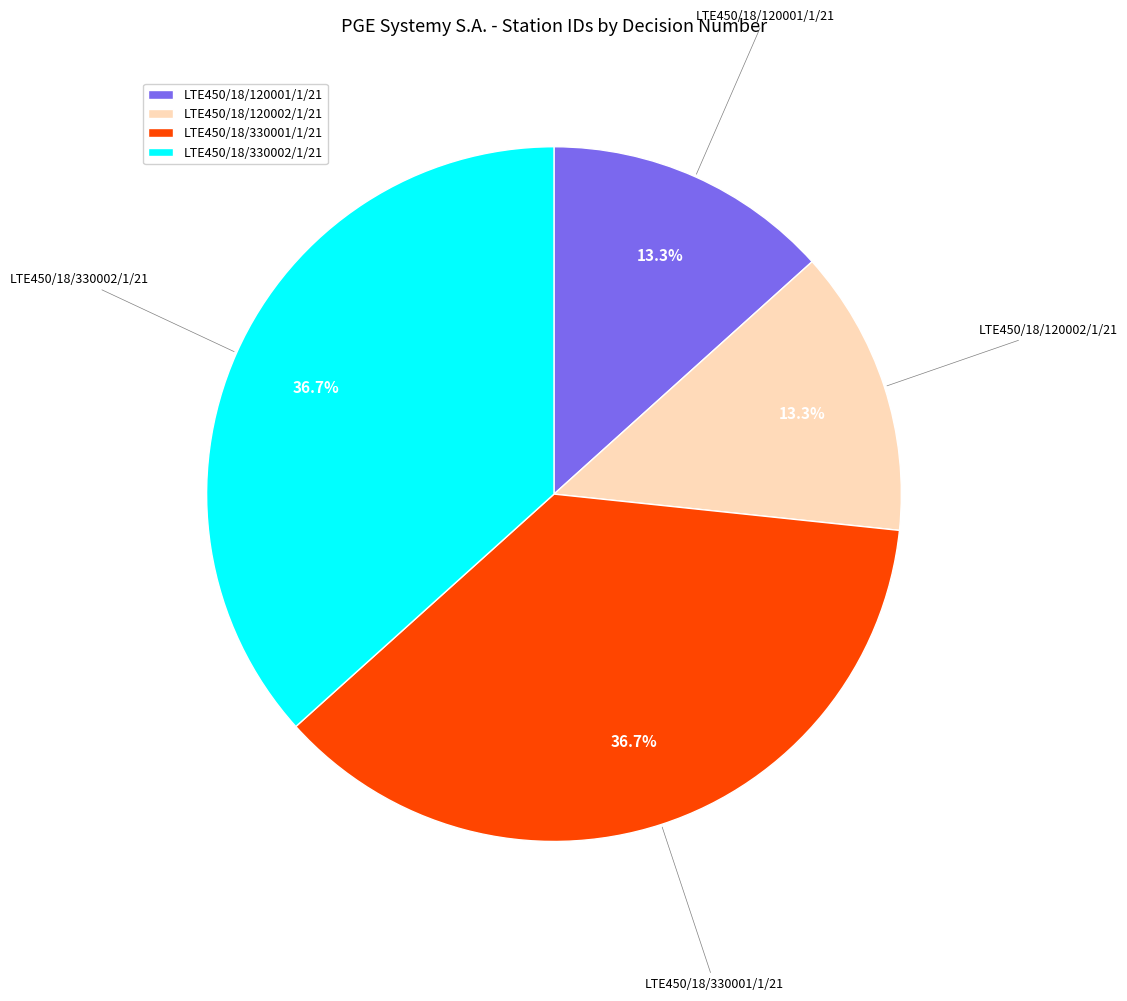

What is the total percentage of LTE450/18/330002/1/21 and LTE450/18/120002/1/21?

50.0%